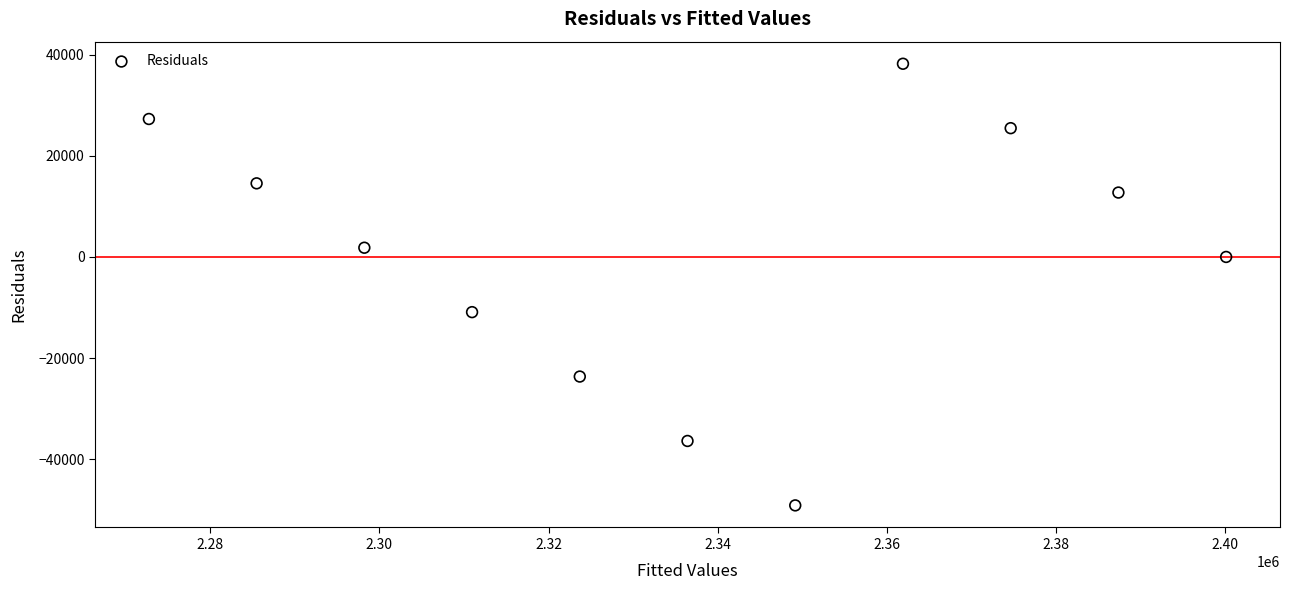

What is the average X value?

2336419.8